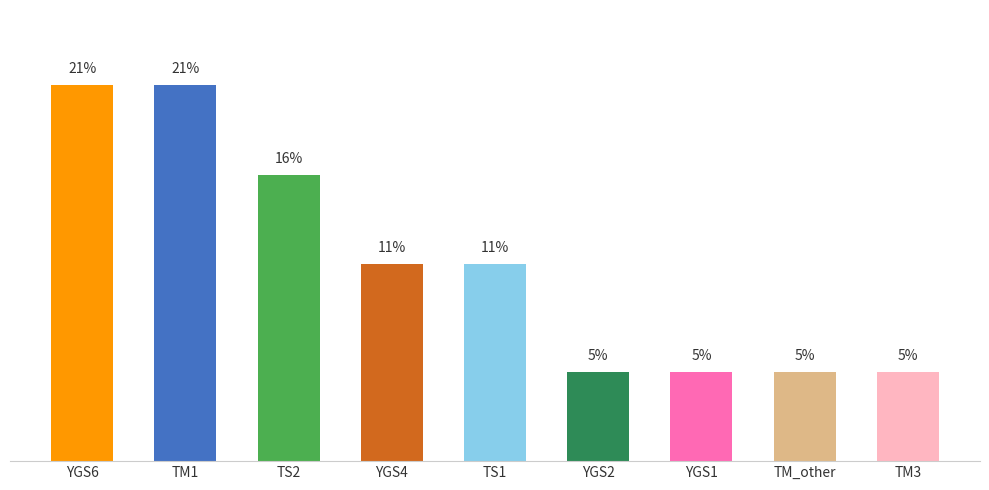

Where does the data first go above 11?

YGS6